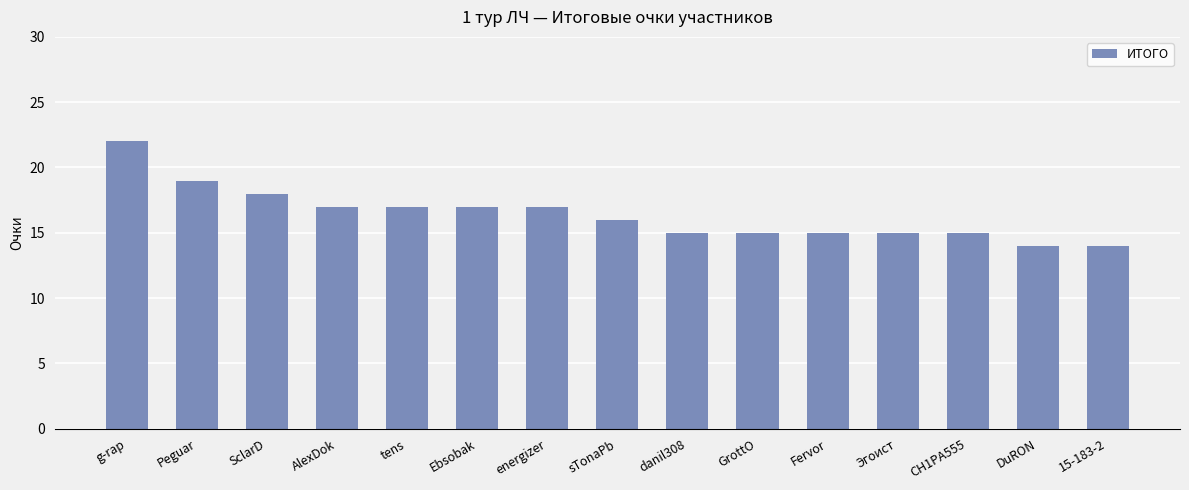

How many values are below 16?

7